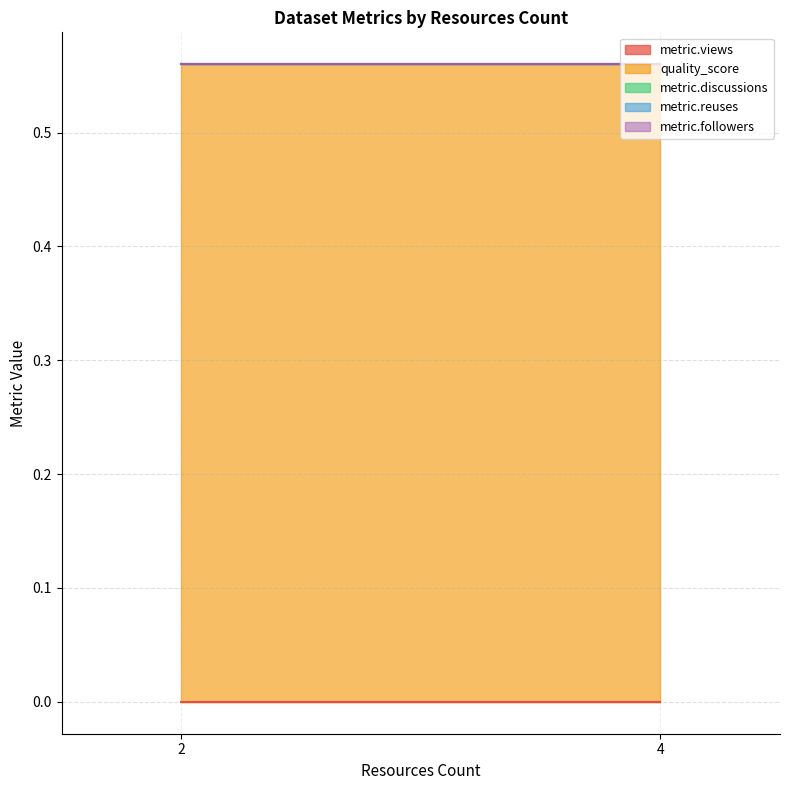

True or false: quality_score and metric.views cross at least once.

False